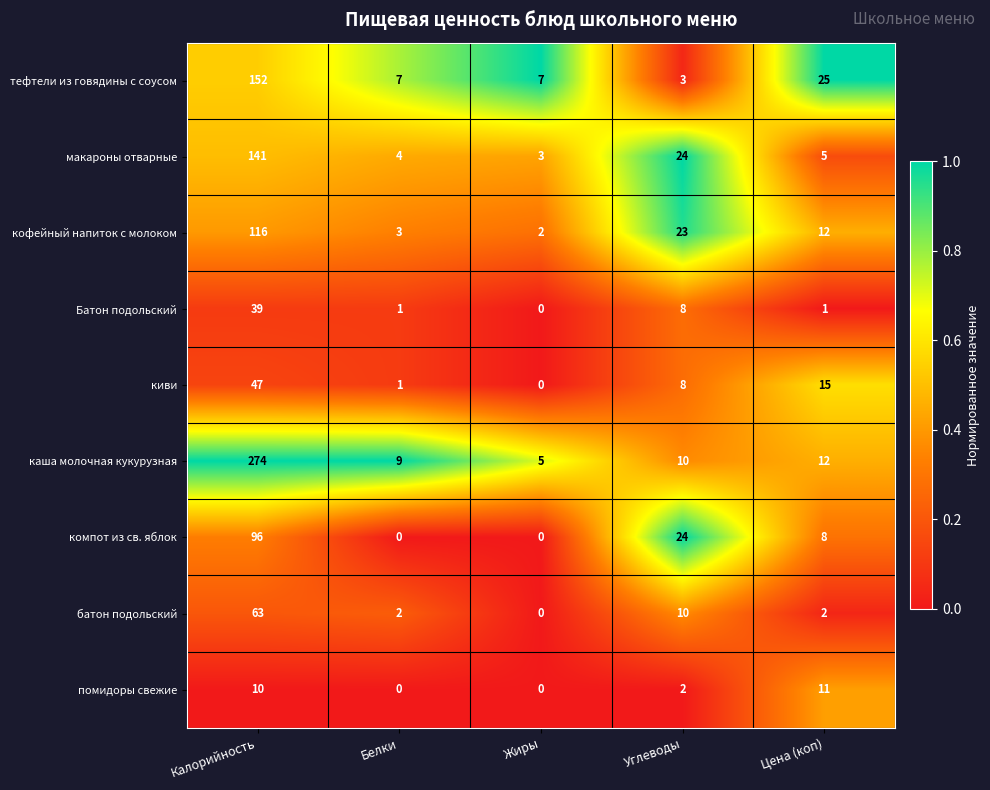

How many values in the Батон подольский series are below 1?

1